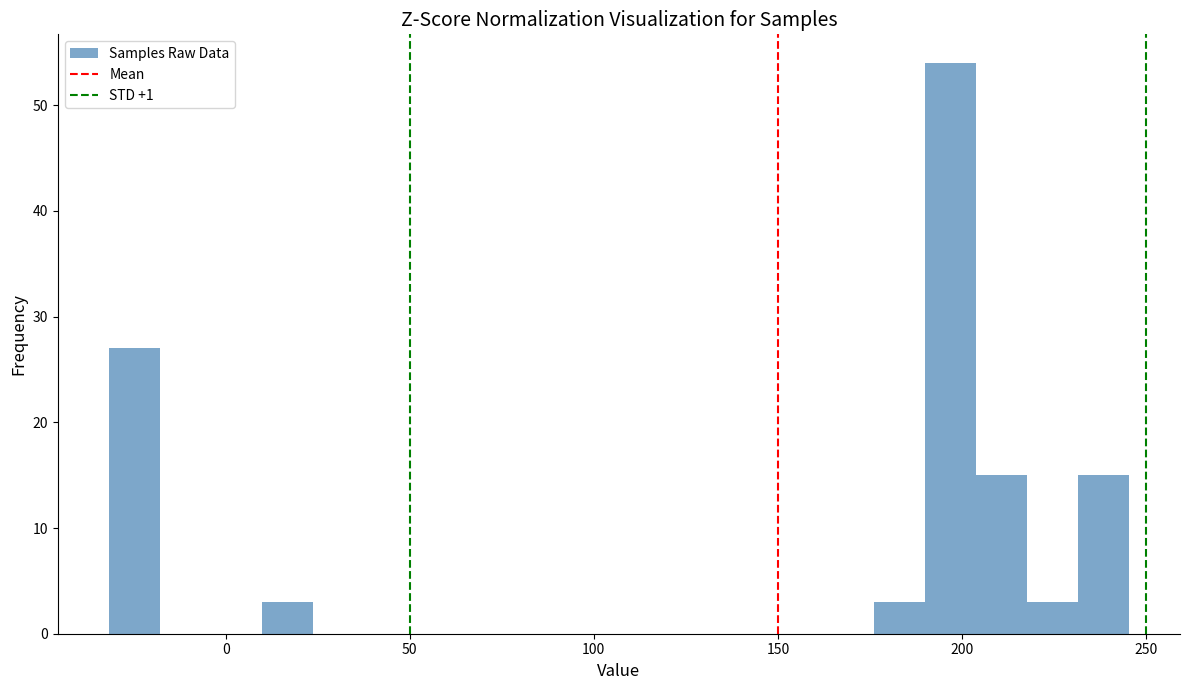

Around what value on the x-axis is the tallest bar? Give the approximate position of its centre, as read against the axis.

195